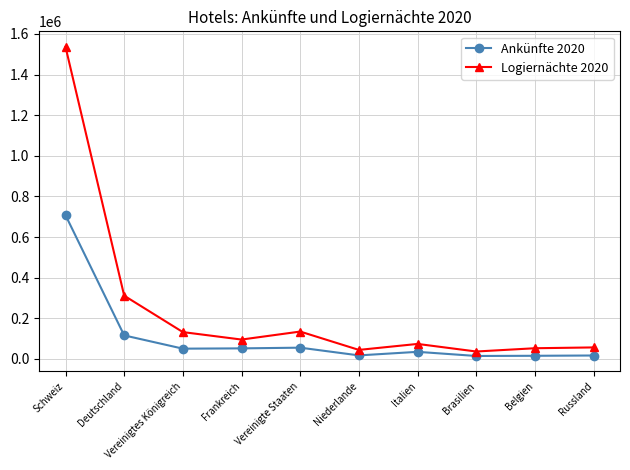

What is the spread (max minus min) of values at Brasilien?

22019